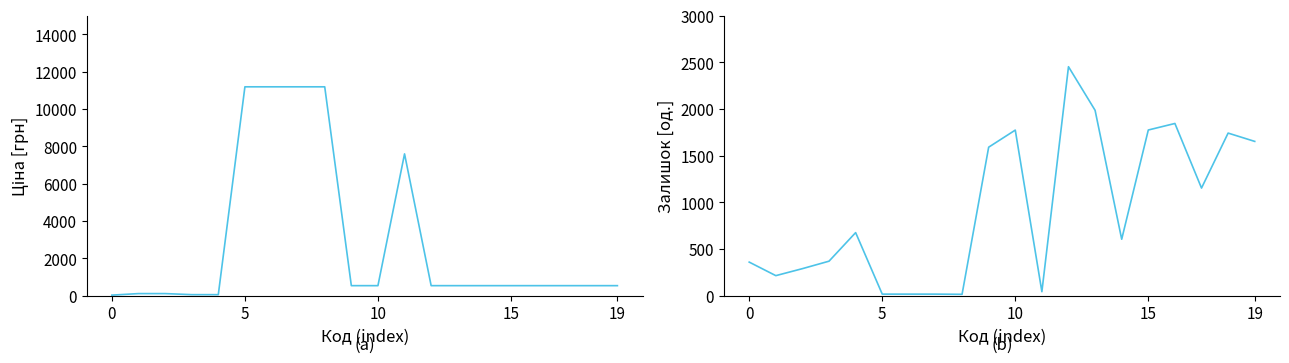

How many times do Ціна and Залишок cross each other?

4